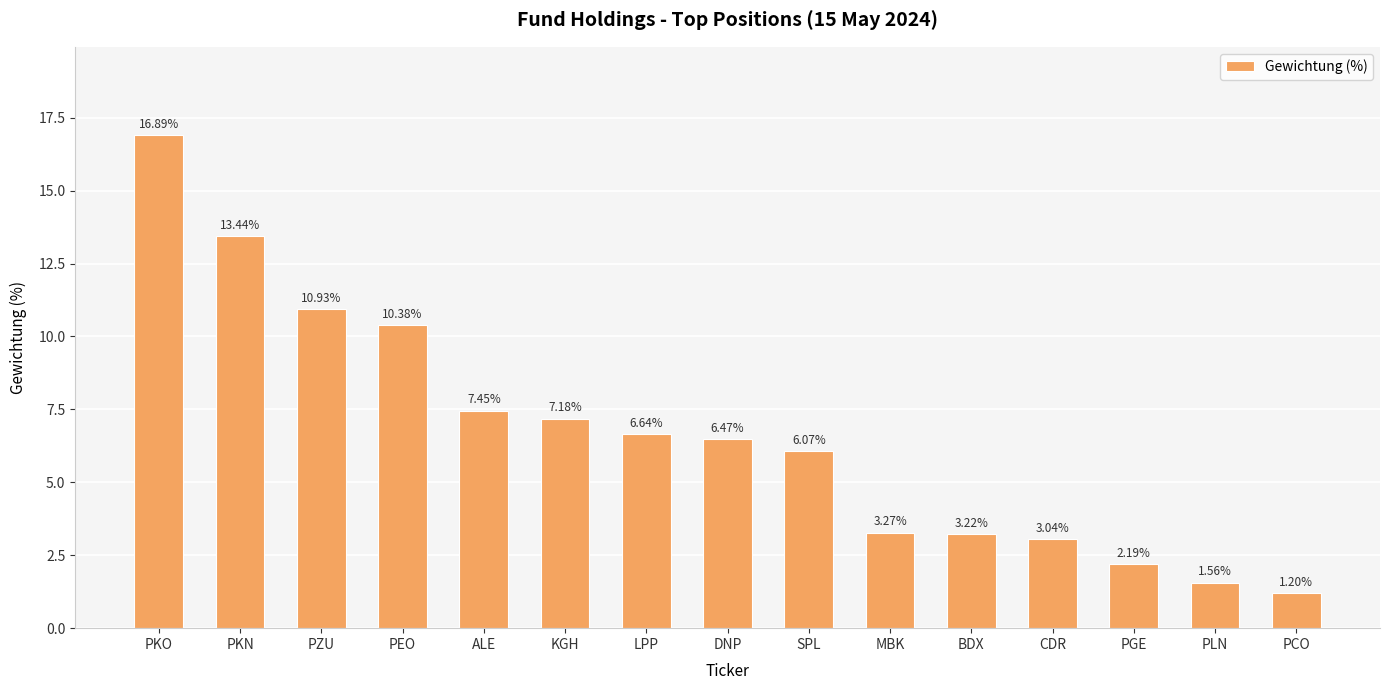

Does the chart contain any negative values?

No